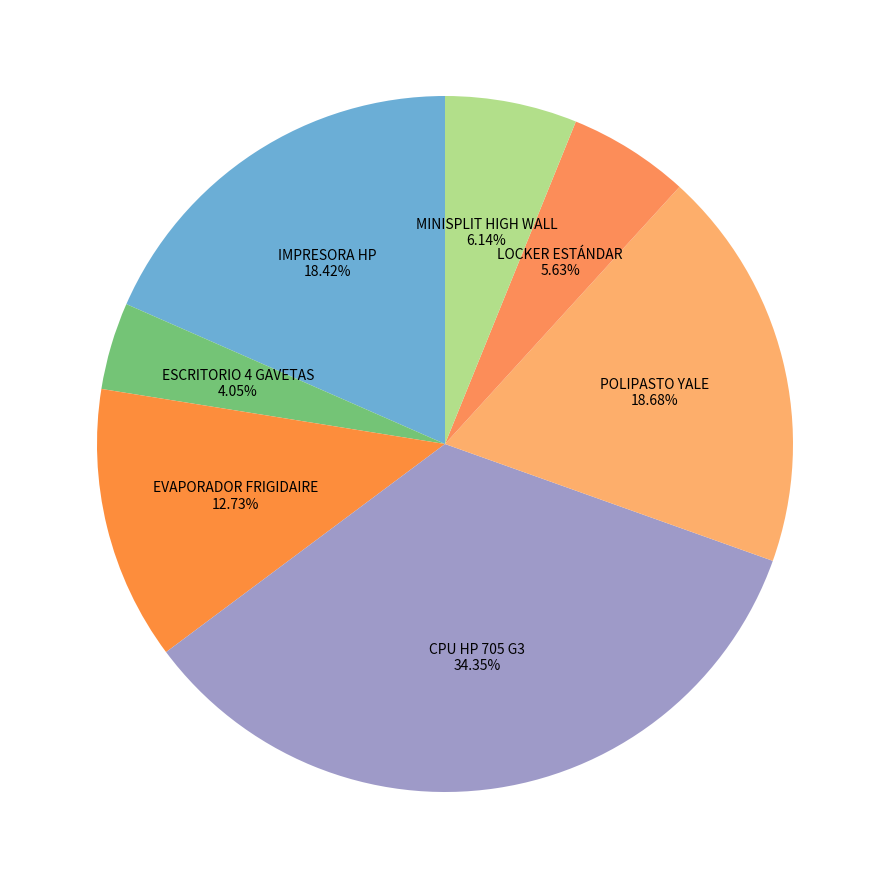

What is the smallest slice in the pie chart?

ESCRITORIO 4 GAVETAS